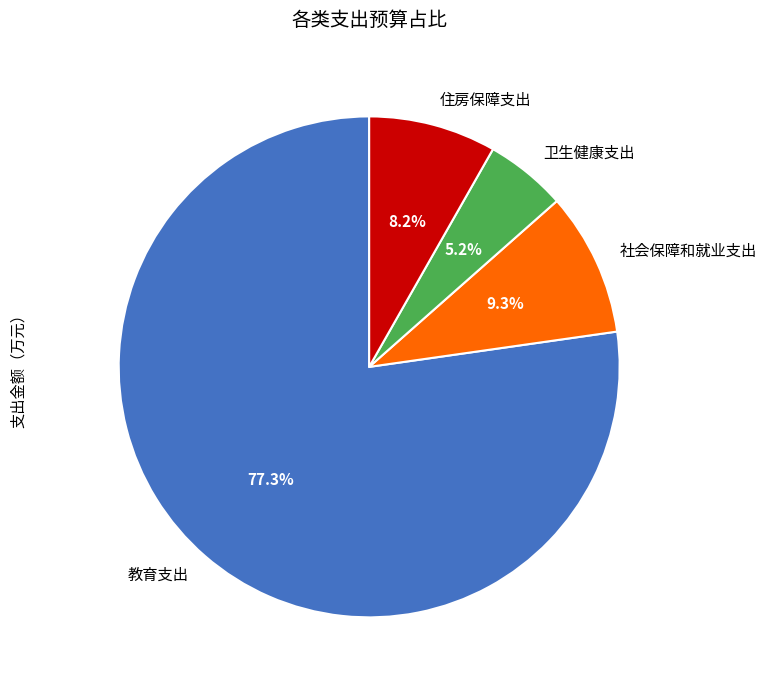

Count the number of slices in the pie.

4